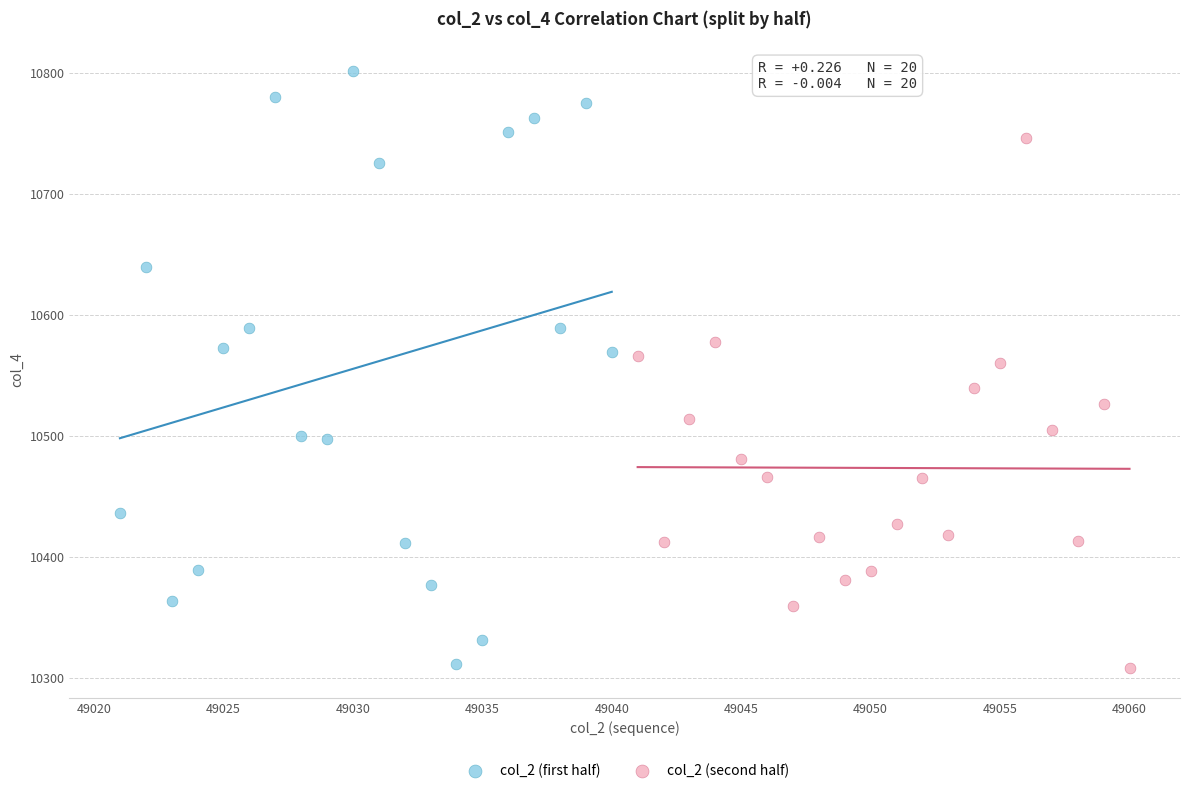

Which series contains the highest Y value?

col_2 (first half)